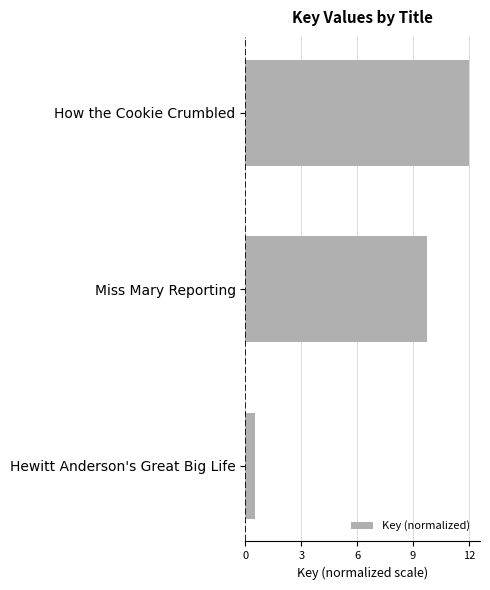

Reading top to bottom, what are all the values shown in this chart?

How the Cookie Crumbled=12.0	Miss Mary Reporting=9.8	Hewitt Anderson's Great Big Life=0.5